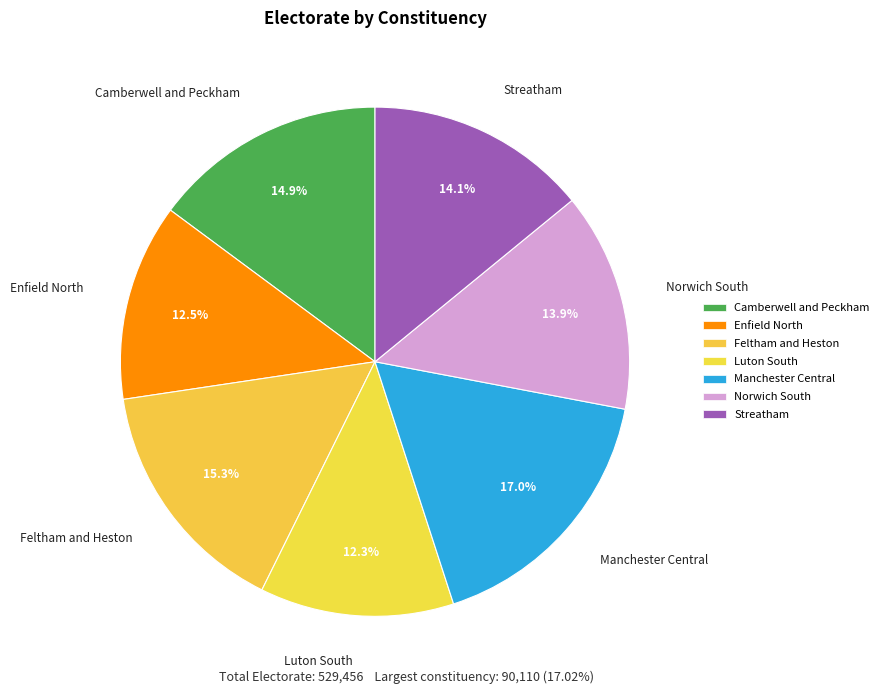

Which category has the biggest portion of the pie?

Manchester Central